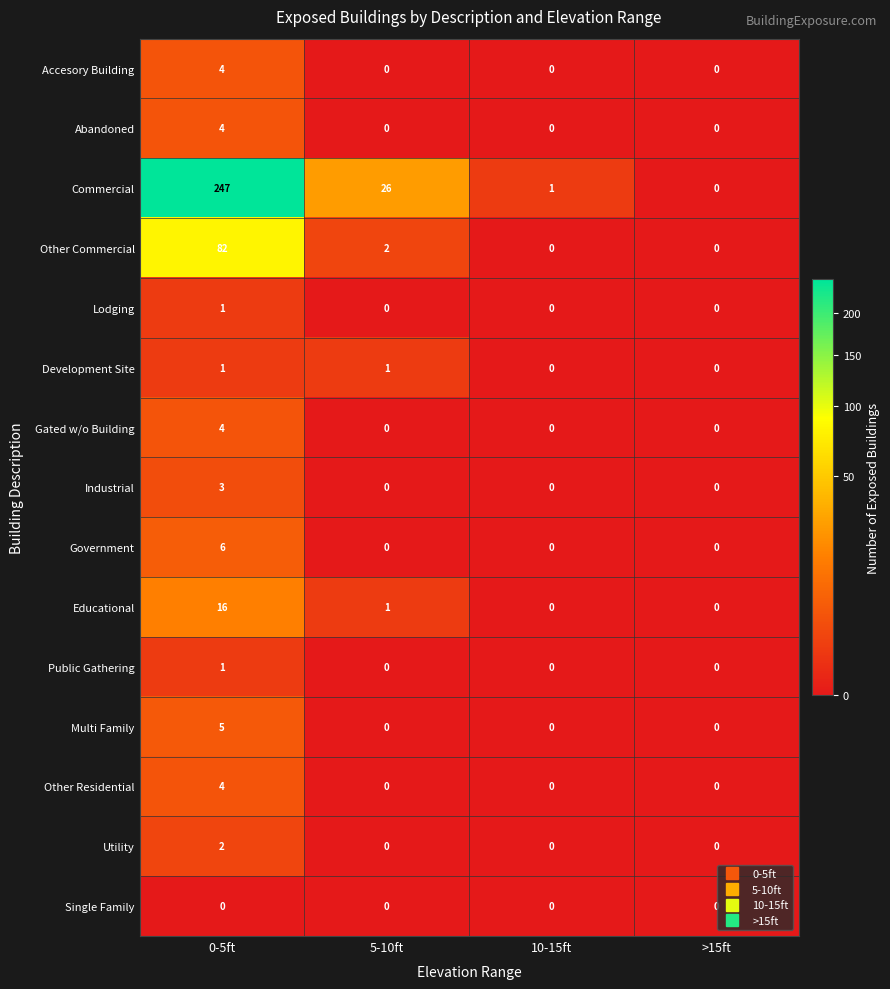

What is the difference between the maximum and second lowest values in the Gated w/o Building series?

4